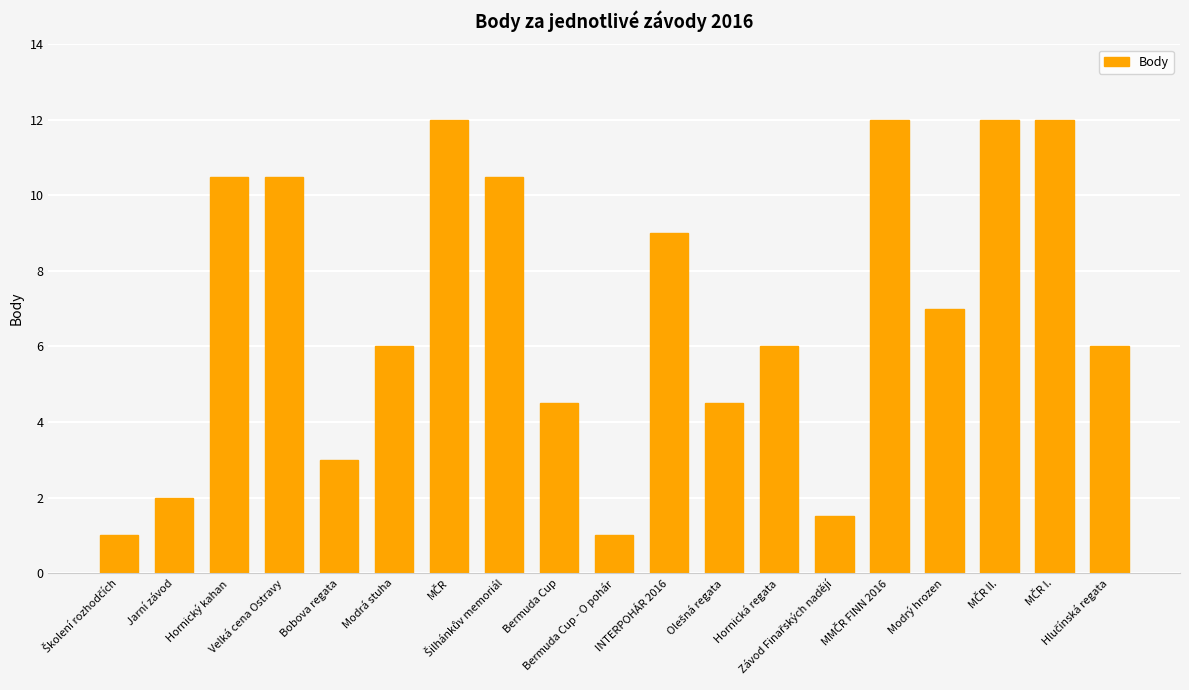

What is the average value?

6.9